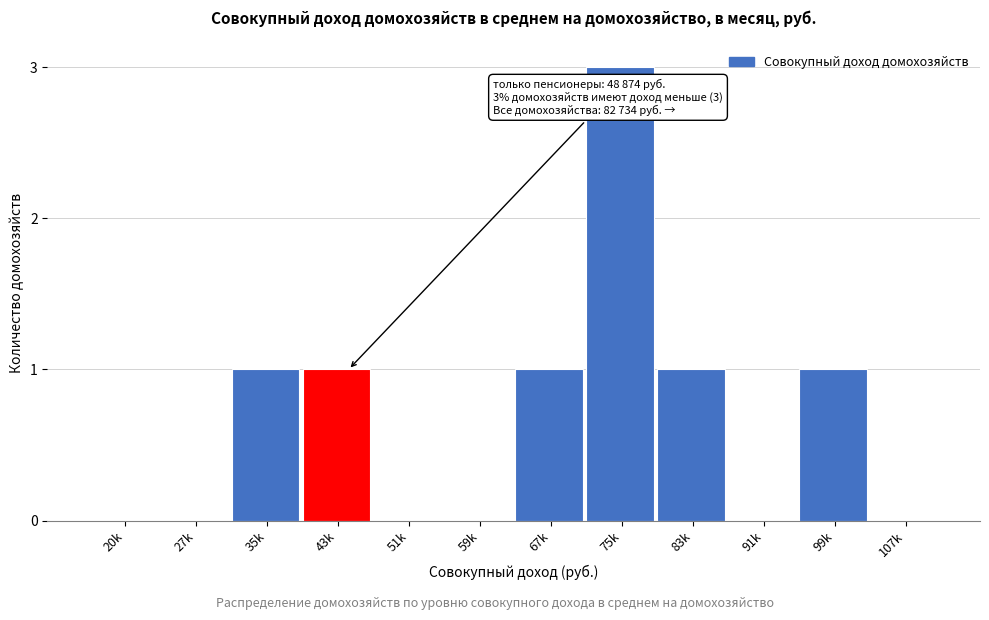

Reading left to right, list all the values displayed in this chart.

20k=0	27k=0	35k=1	43k=1	51k=0	59k=0	67k=1	75k=3	83k=1	91k=0	99k=1	107k=0